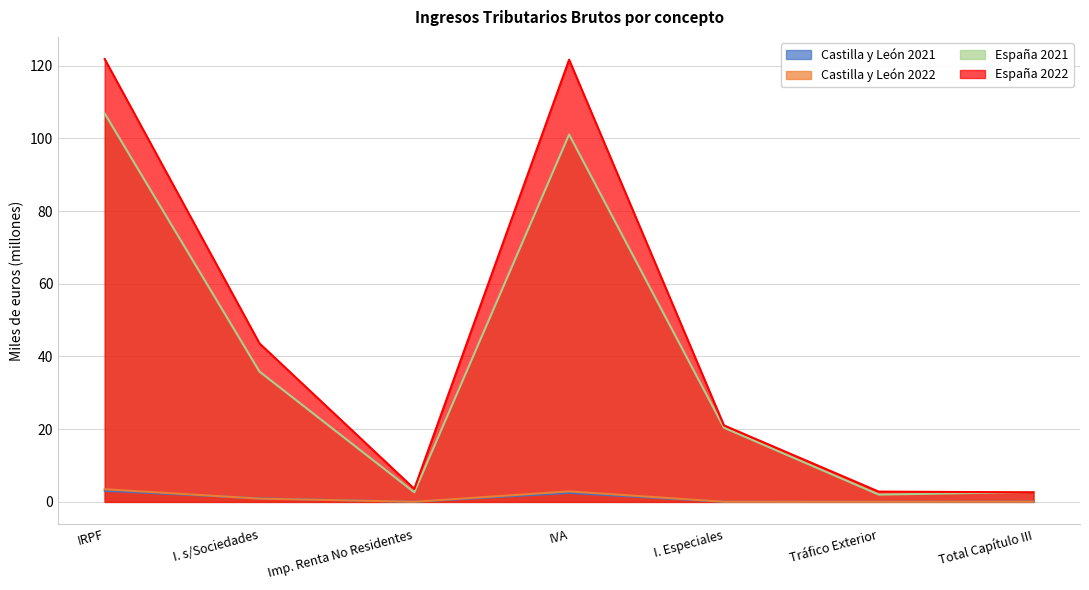

Is it true that Castilla y León 2022 equals 0.9 at I. s/Sociedades?

True